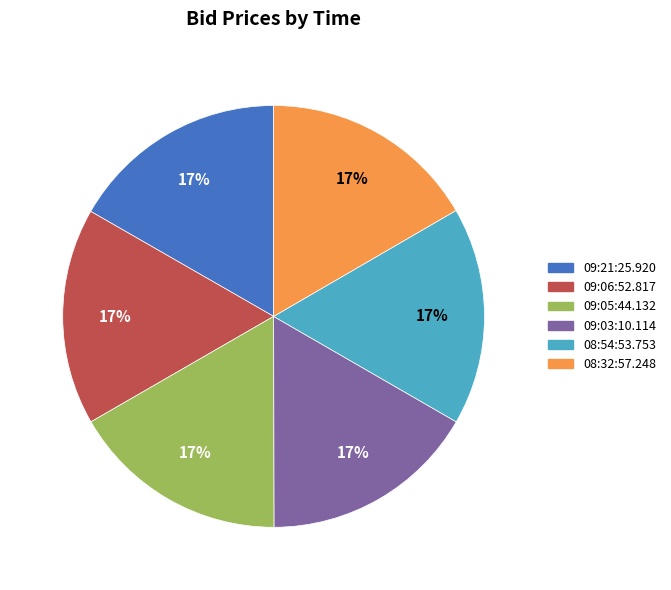

Combined, do 09:05:44.132 and 09:21:25.920 account for over 50%?

No